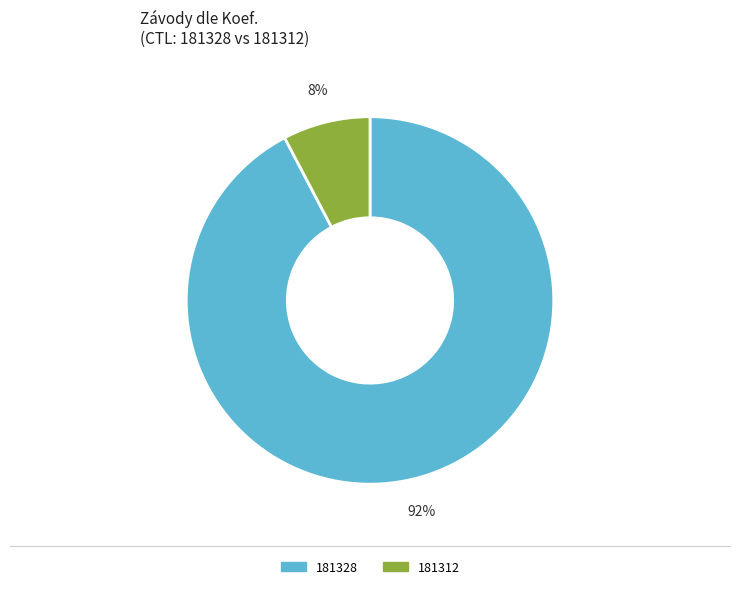

What percentage is the 181328 slice, to the nearest percent?

92%